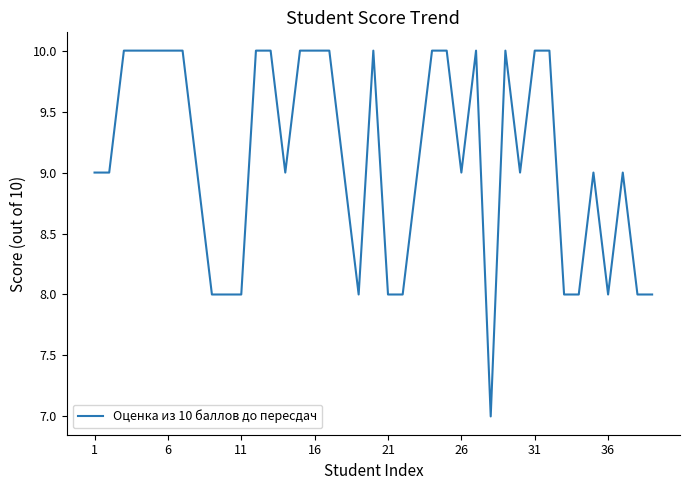

What is the minimum value shown in the chart?

7